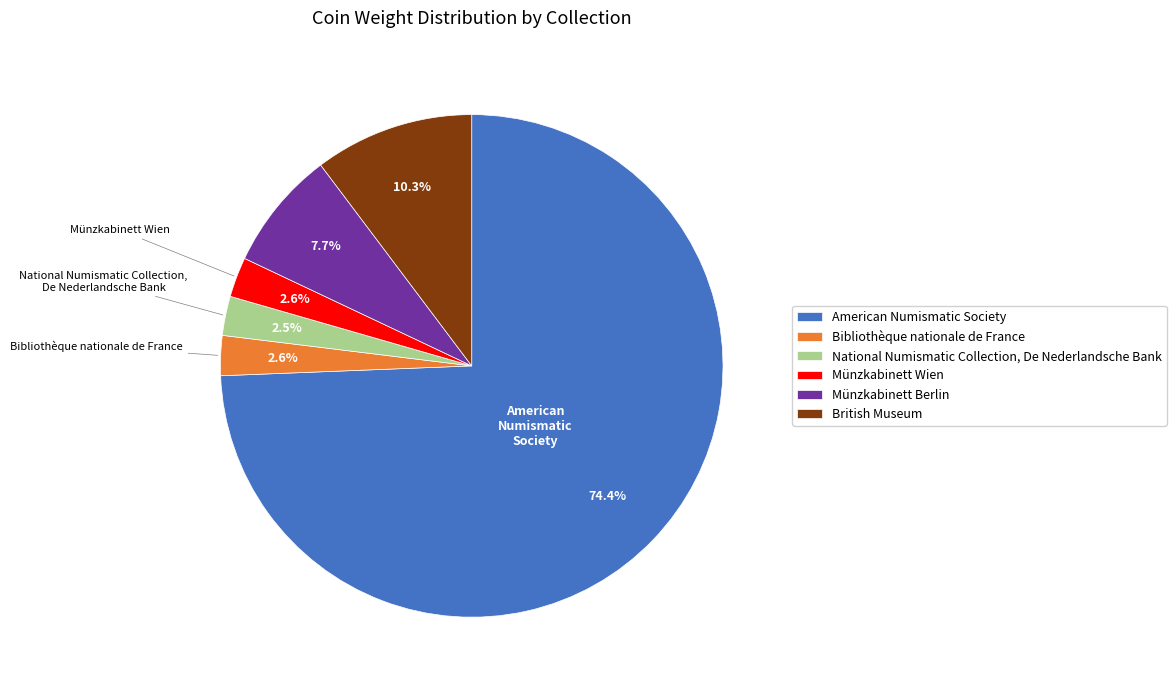

Which category has the biggest portion of the pie?

American Numismatic Society